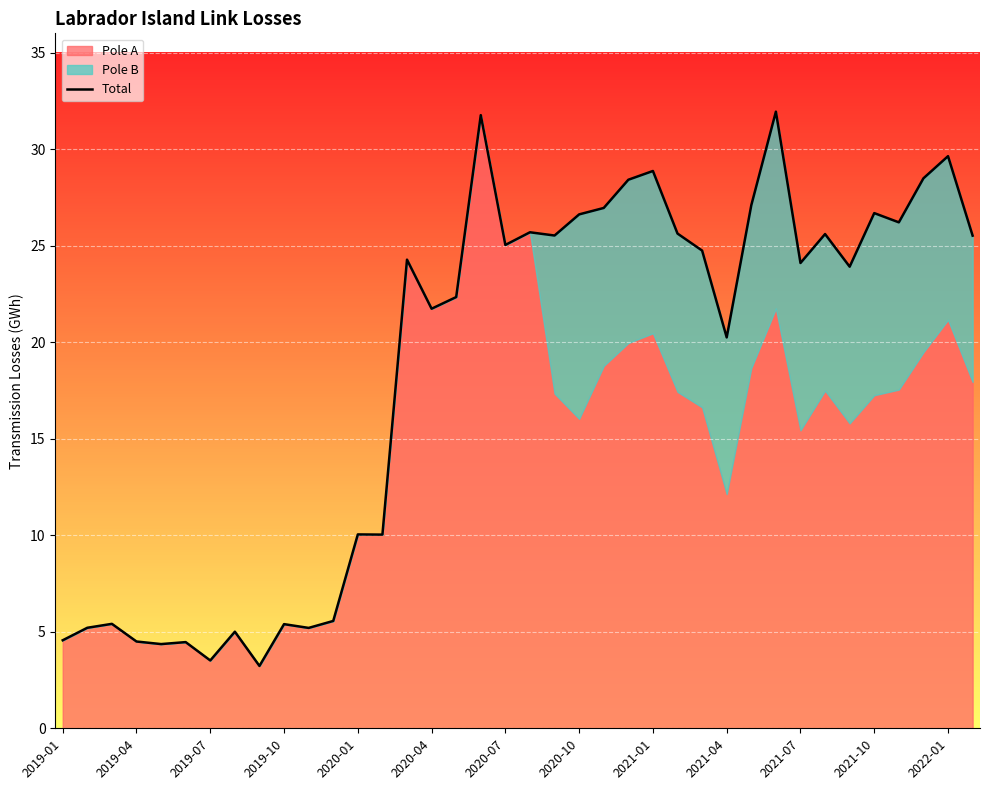

What is the difference between the maximum and minimum values?

28.7